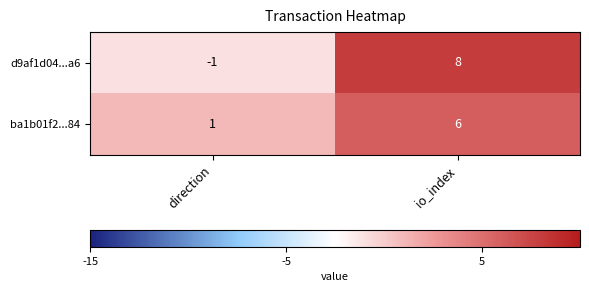

The d9af1d04...a6 series shows -1 at direction. True or false?

True